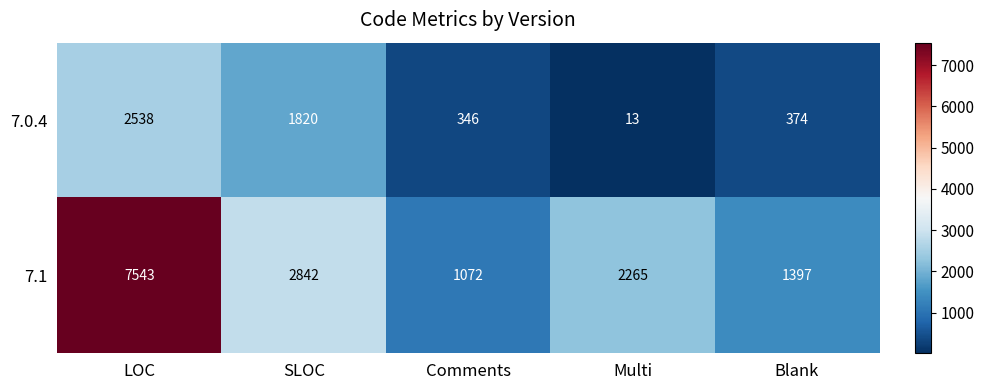

What is the total value across all series at LOC?

10081